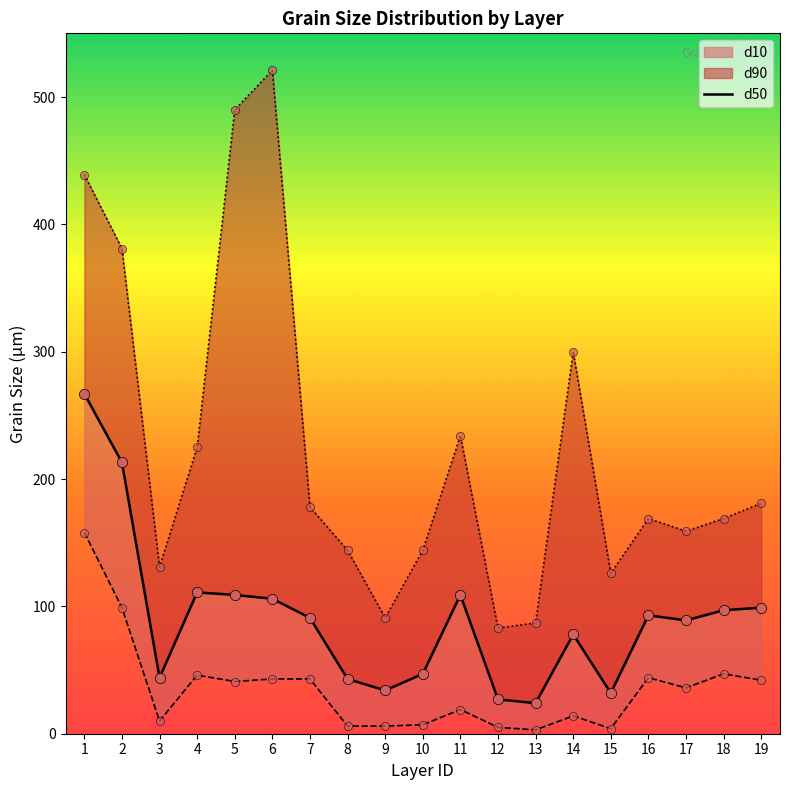

Which has a higher value, 4 or 11?

4